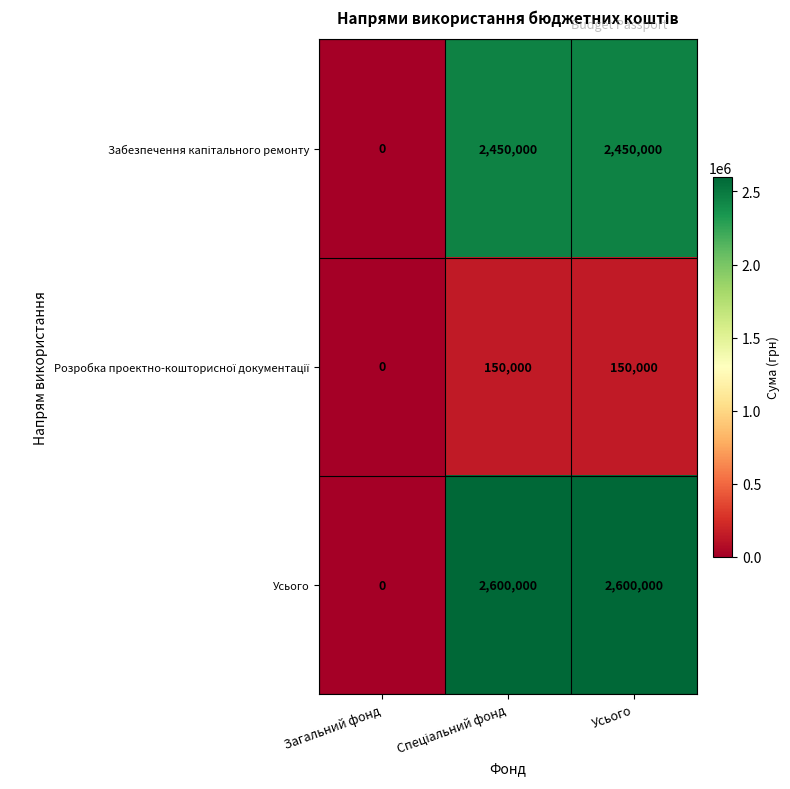

Which series has the widest spread of values?

Усього